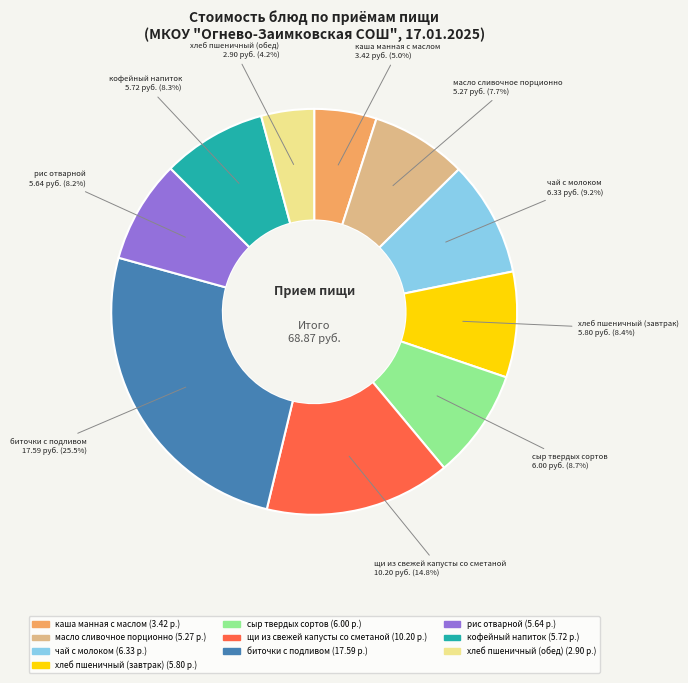

What percentage do щи из свежей капусты со сметаной and чай с молоком together represent?

24.0%